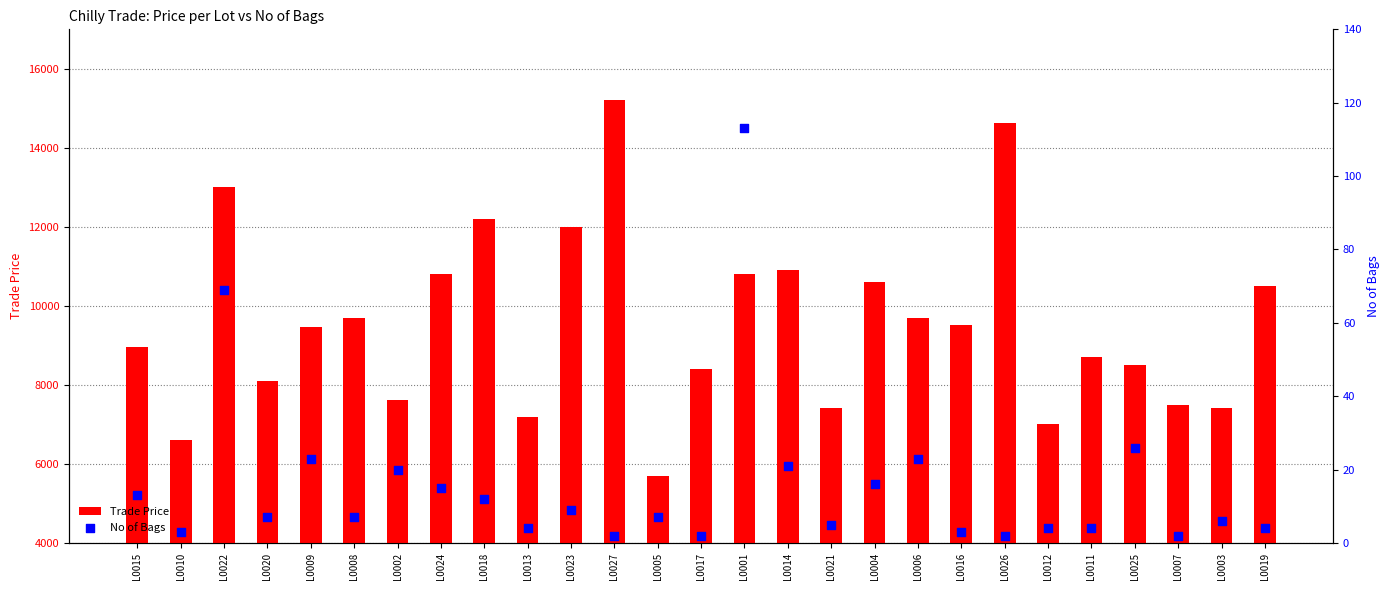

Which series has the largest total across all categories?

Trade Price